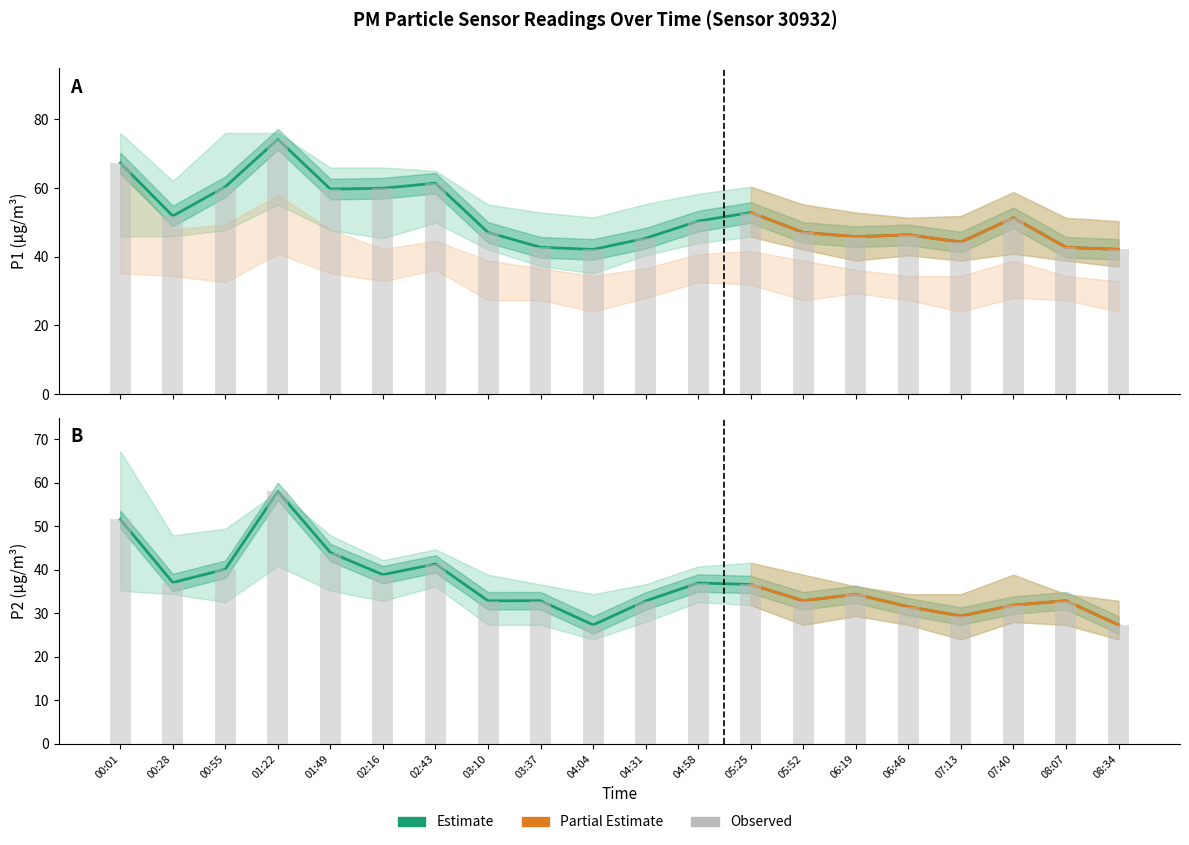

What is the total value across all series at 05:25?

269.3